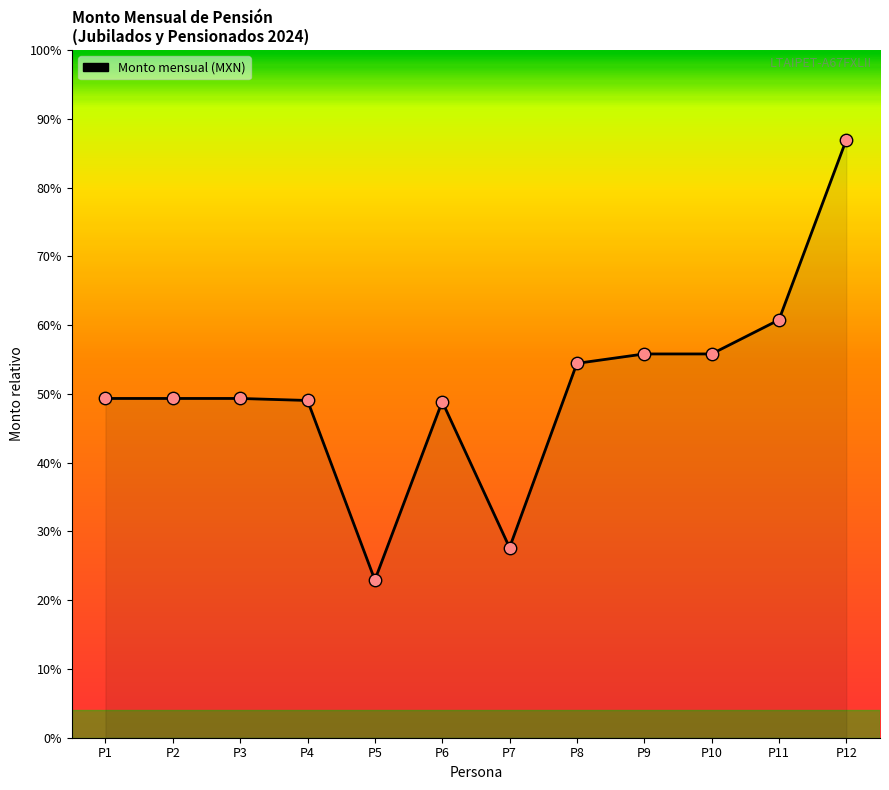

Which has a higher value, P10 or P3?

P10